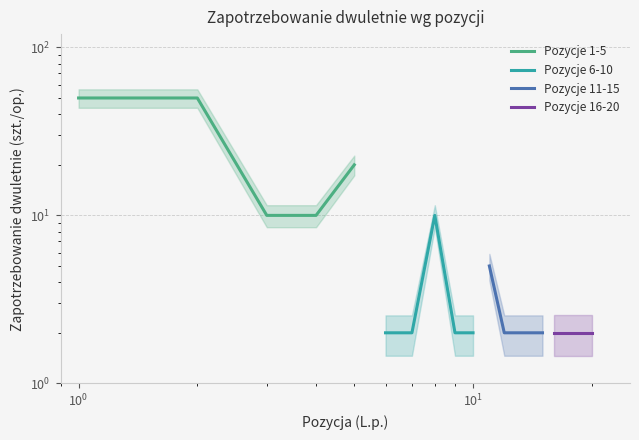

Reading right to left, what are all the values shown in this chart?

Pozycje 1-5: 20	10	10	50	50
Pozycje 6-10: 2	2	10	2	2
Pozycje 11-15: 2	2	2	2	5
Pozycje 16-20: 2	2	2	2	2